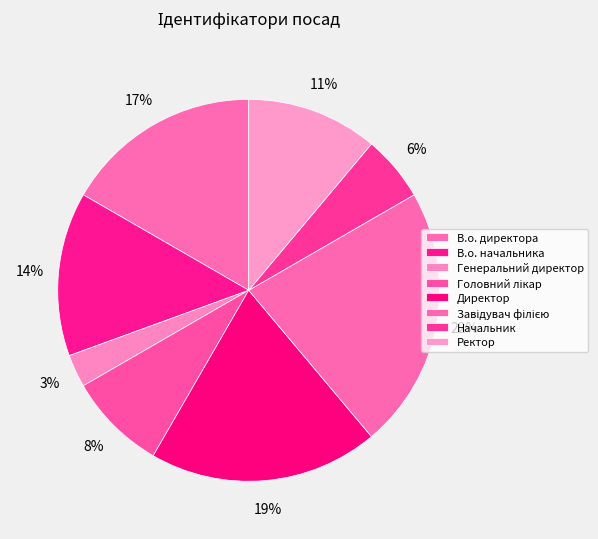

Is there a majority slice in this chart?

No